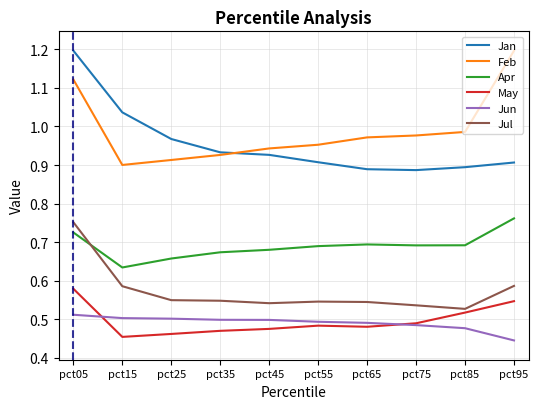

True or false: Jun and Apr intersect in this chart.

False